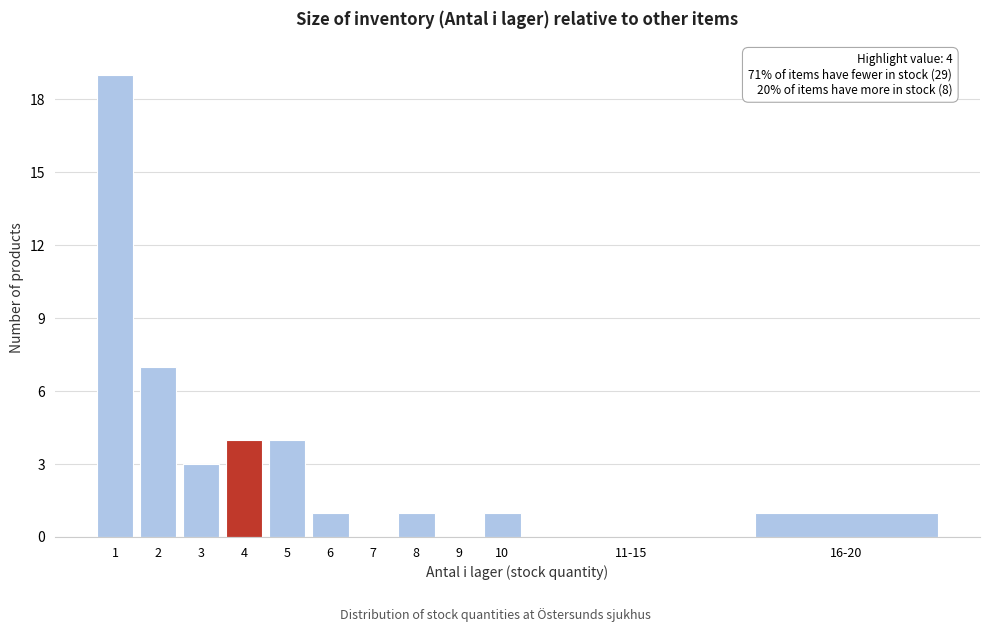

Reading left to right, list all the values displayed in this chart.

1=19	2=7	3=3	4=4	5=4	6=1	7=0	8=1	9=0	10=1	11-15=0	16-20=1